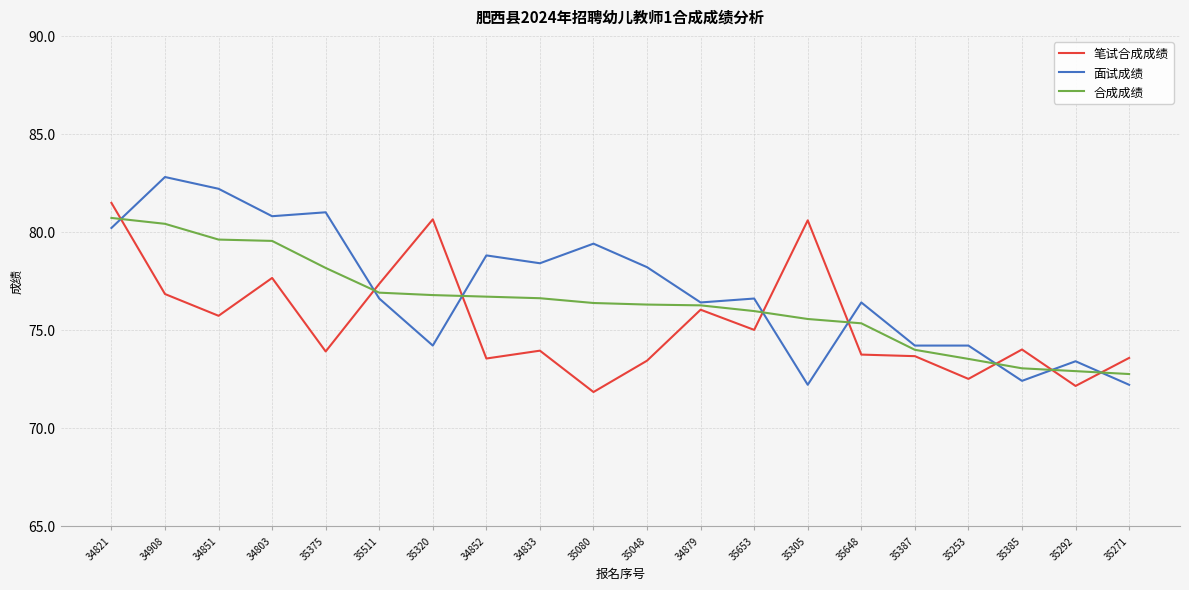

How many lines are shown in the chart?

3